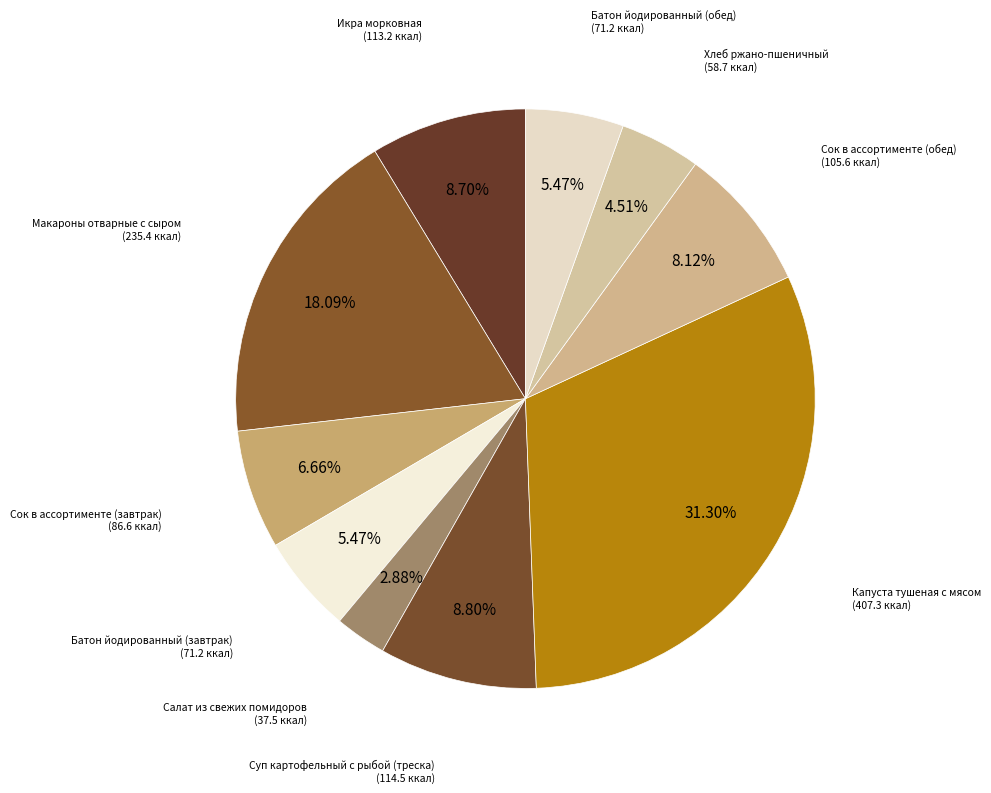

To the nearest percent, what is the difference between the Капуста тушеная с мясом and Хлеб ржано-пшеничный slice percentages?

27%